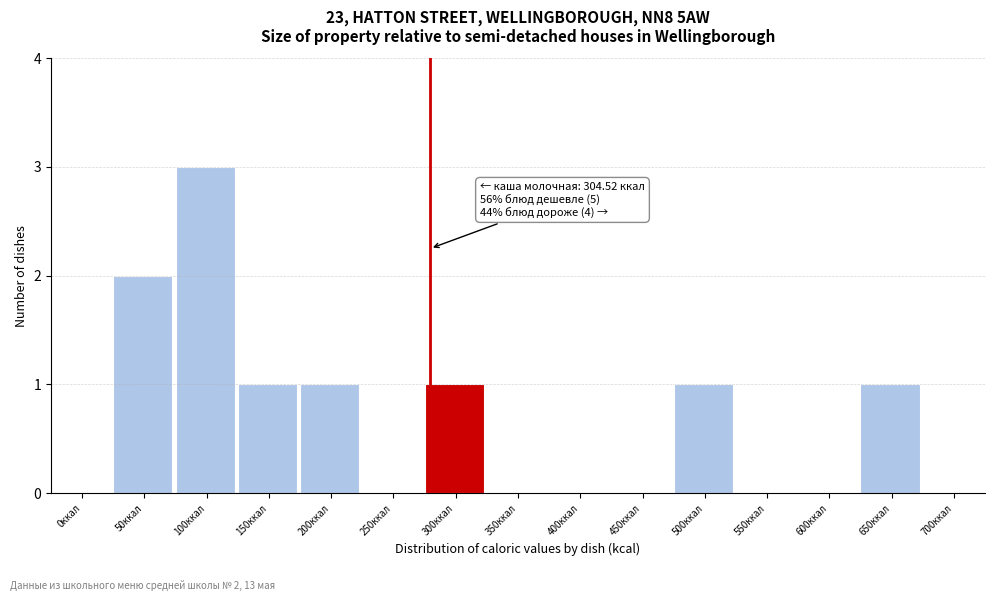

Reading left to right, list all the values displayed in this chart.

0ккал=0	50ккал=2	100ккал=3	150ккал=1	200ккал=1	250ккал=0	300ккал=1	350ккал=0	400ккал=0	450ккал=0	500ккал=1	550ккал=0	600ккал=0	650ккал=1	700ккал=0